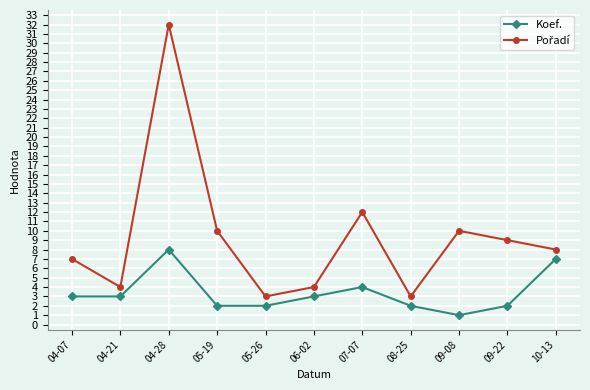

What is the label of the 2nd point from the right?

09-22